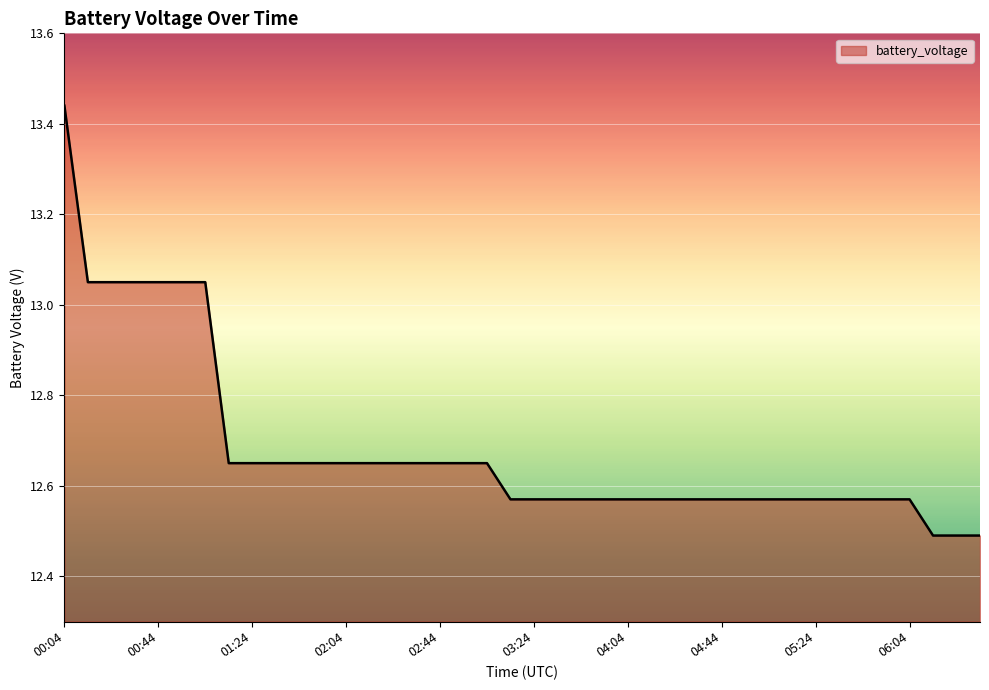

What is the minimum value shown in the chart?

12.5